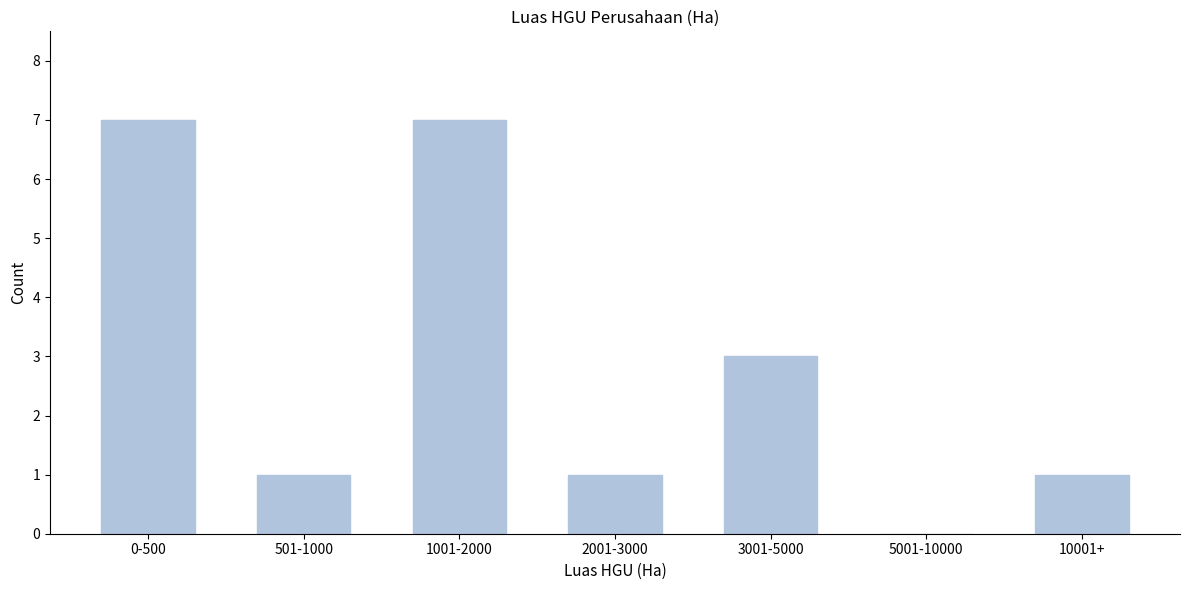

Reading left to right, what are all the values shown in this chart?

0-500=7	501-1000=1	1001-2000=7	2001-3000=1	3001-5000=3	5001-10000=0	10001+=1